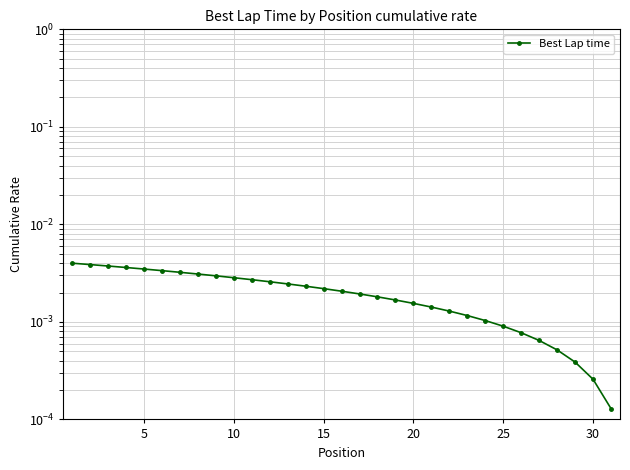

The value at 23 is 0.0. True or false?

False